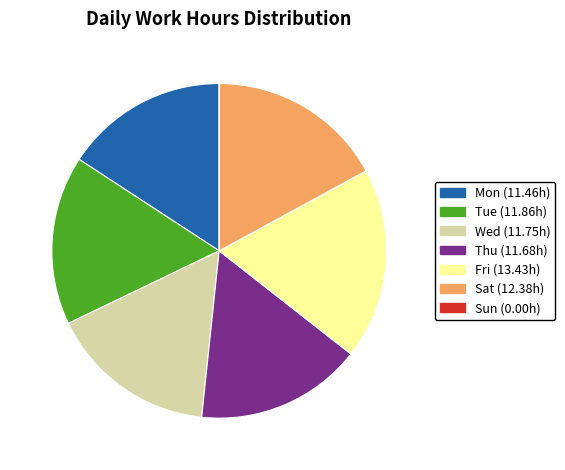

Which has a higher value, Tue or Mon?

Tue